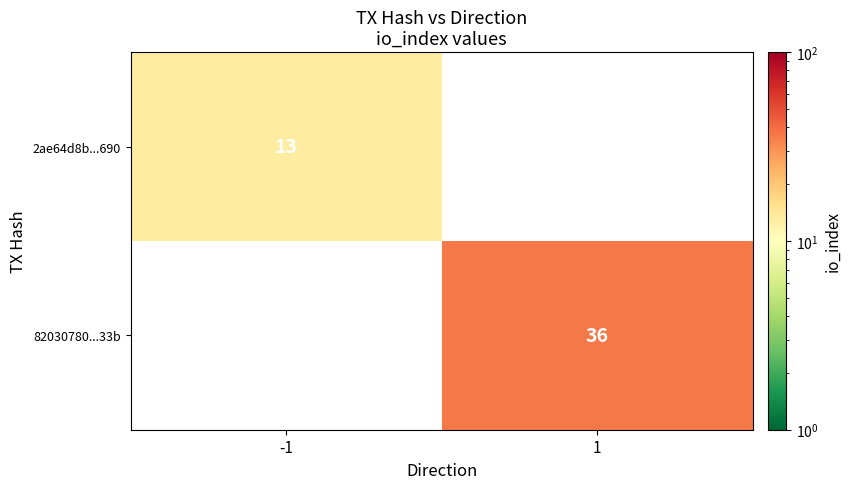

Is the value of 82030780...33b at 1 greater than the value of 2ae64d8b...690 at -1?

Yes